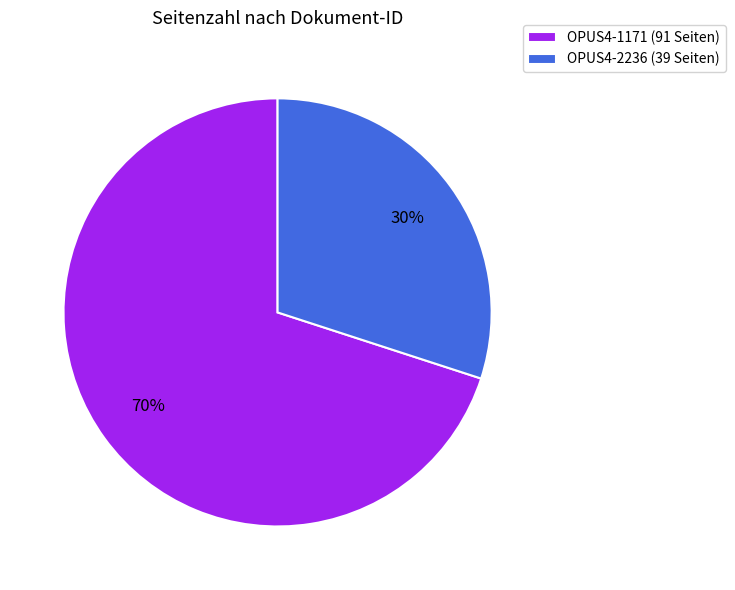

The OPUS4-1171 slice represents 61% of the pie. True or false?

False